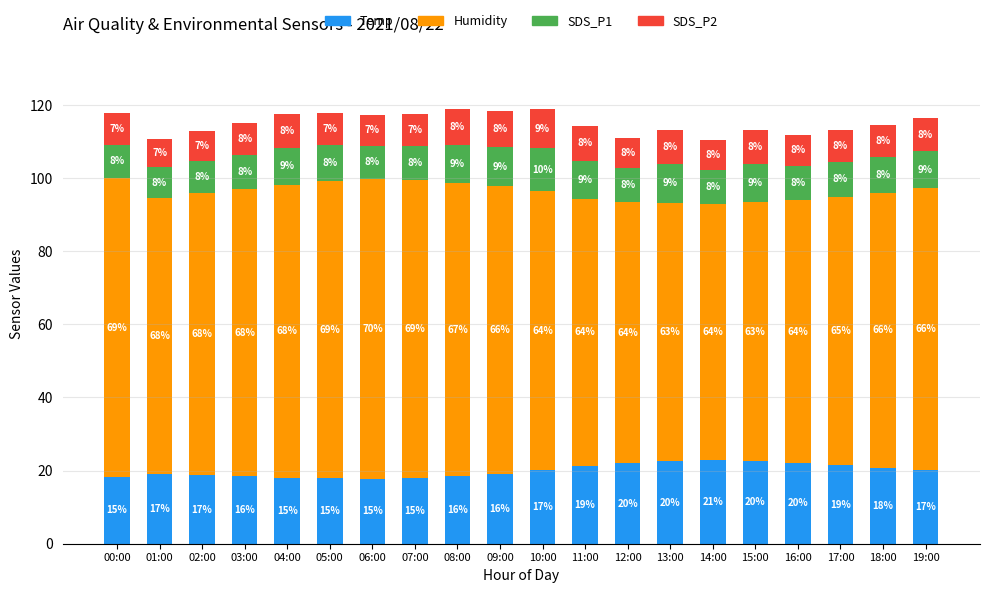

How many bars are there in total?

20